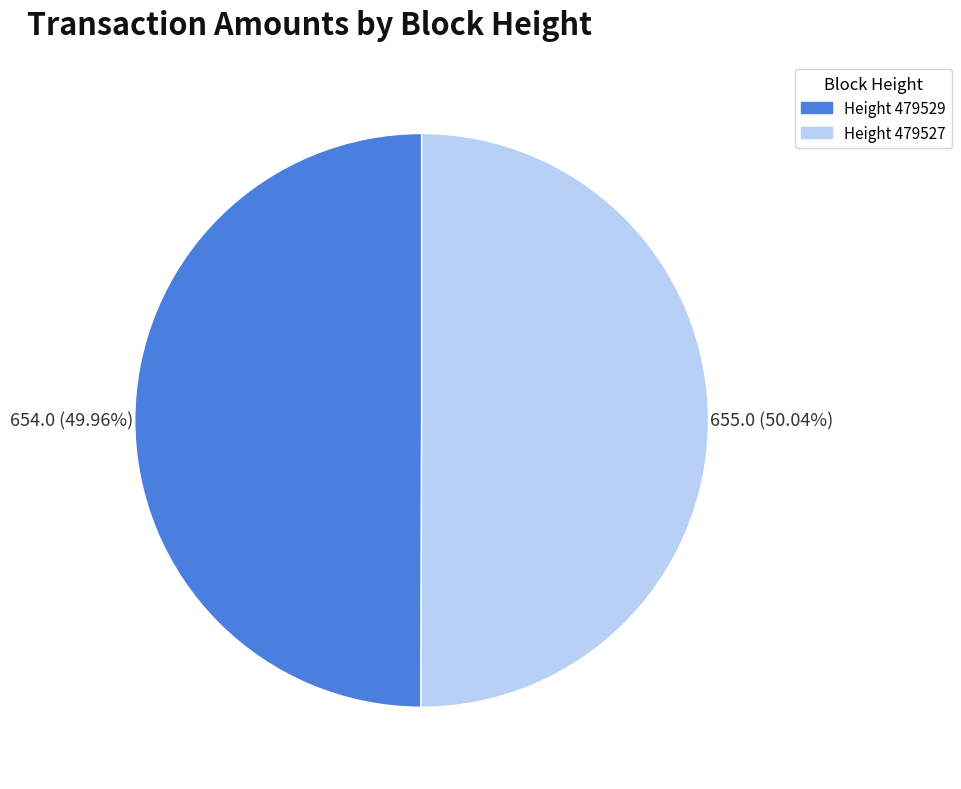

Does any single category account for the majority?

Yes